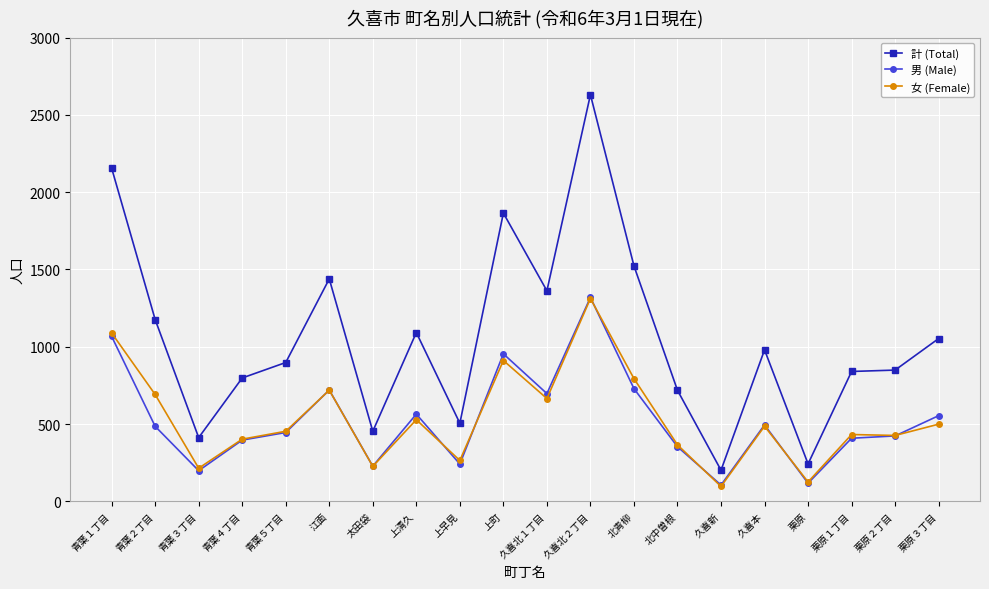

What are all the series names shown in the legend?

計 (Total), 男 (Male), 女 (Female)